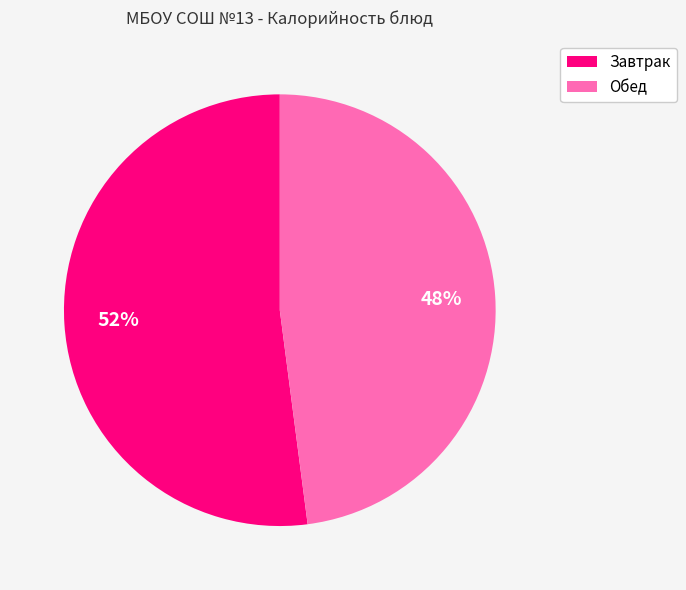

Is there any slice that represents more than half of the pie?

Yes